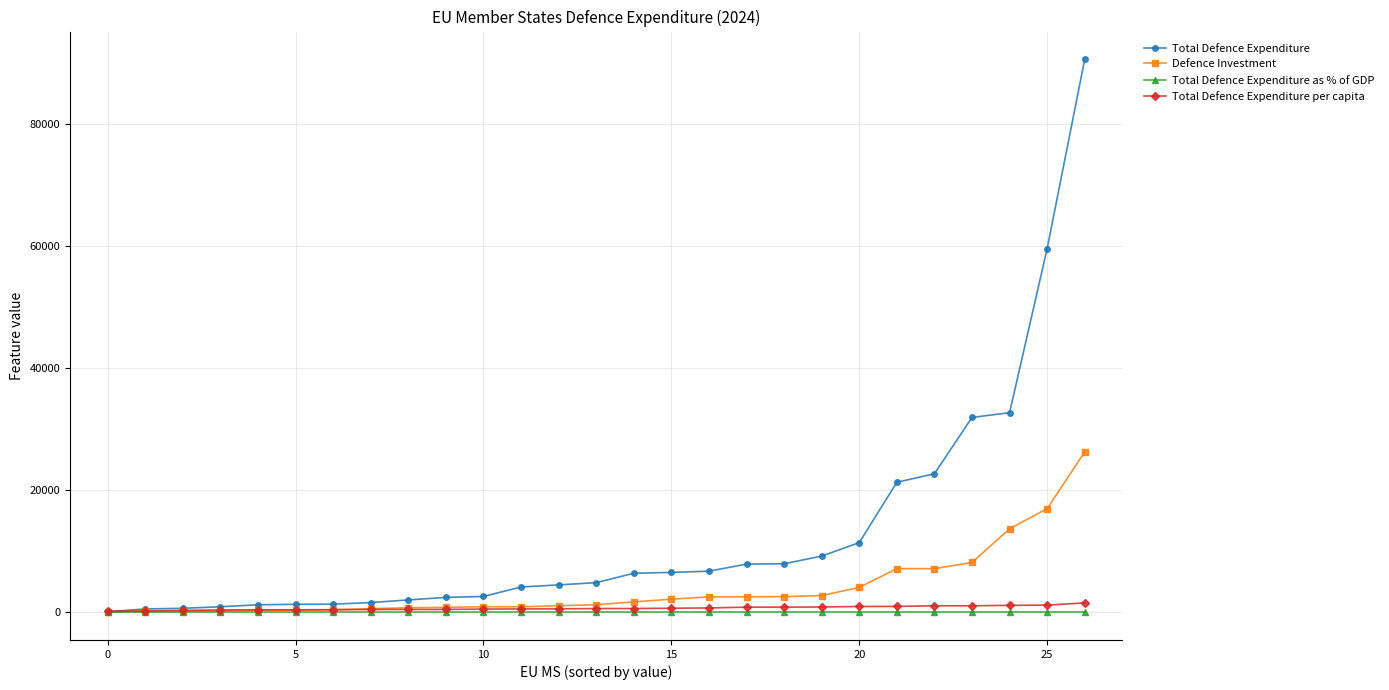

What is the maximum value for Defence Investment?

26295.9